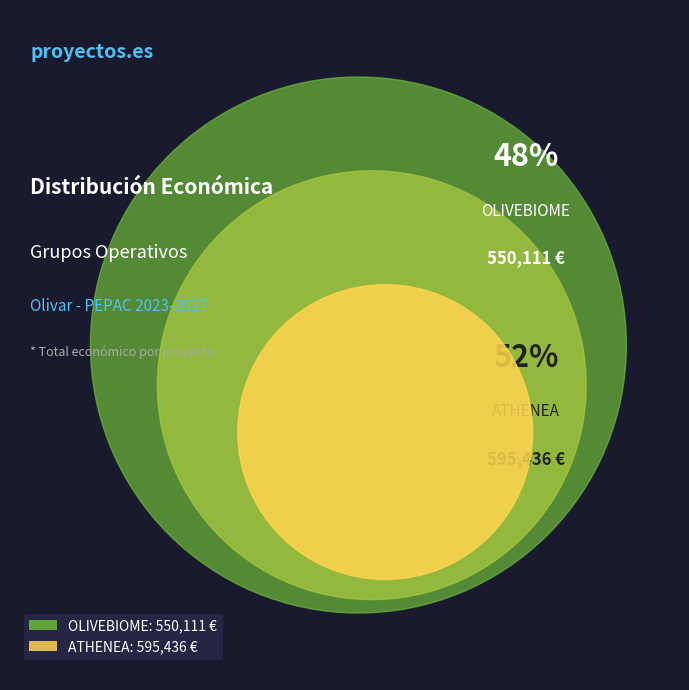

Do ATHENEA and OLIVEBIOME together represent more than half of the pie?

Yes